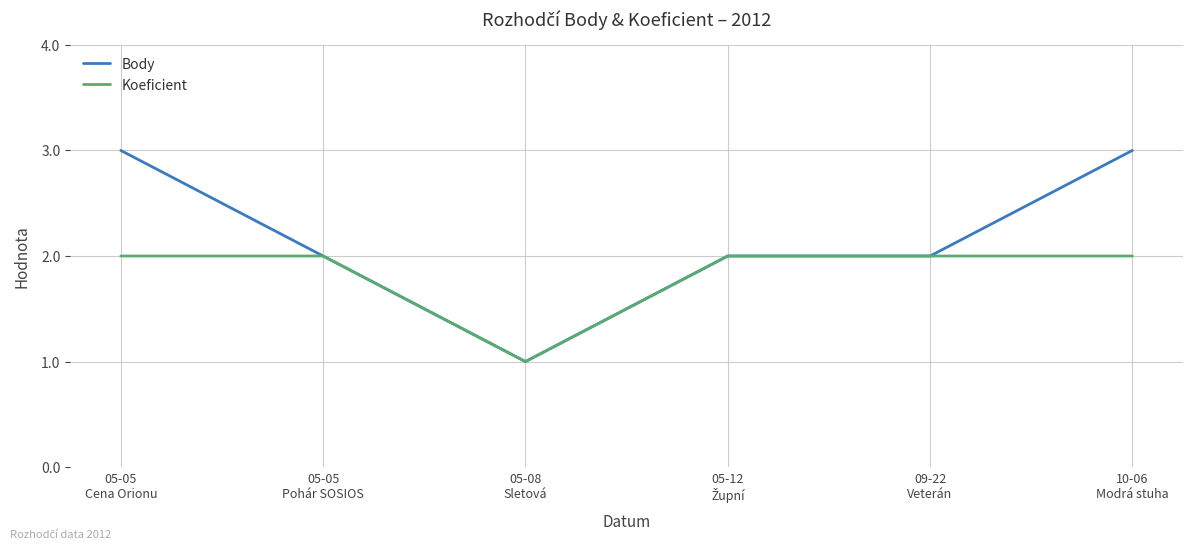

What is the highest value of the Body series?

3